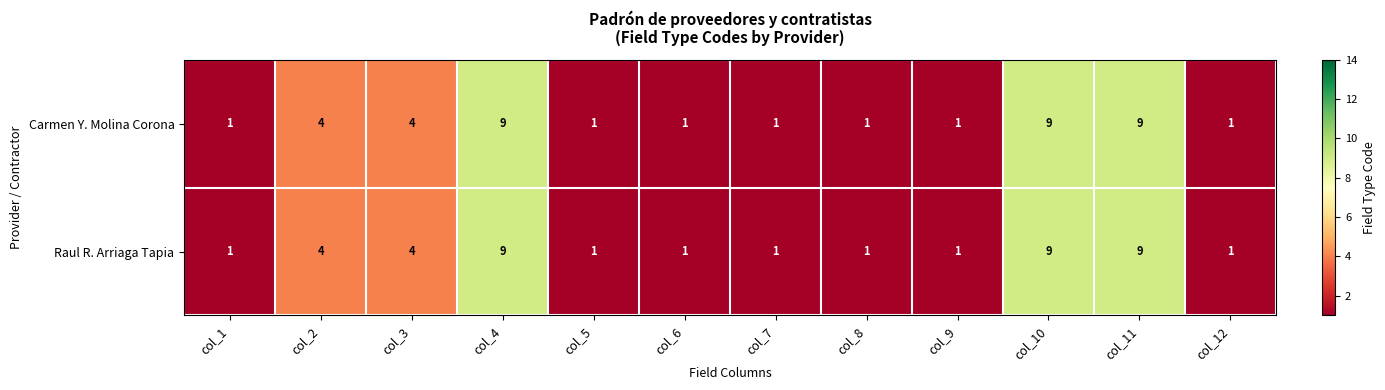

What is the maximum value for Raul R. Arriaga Tapia?

9